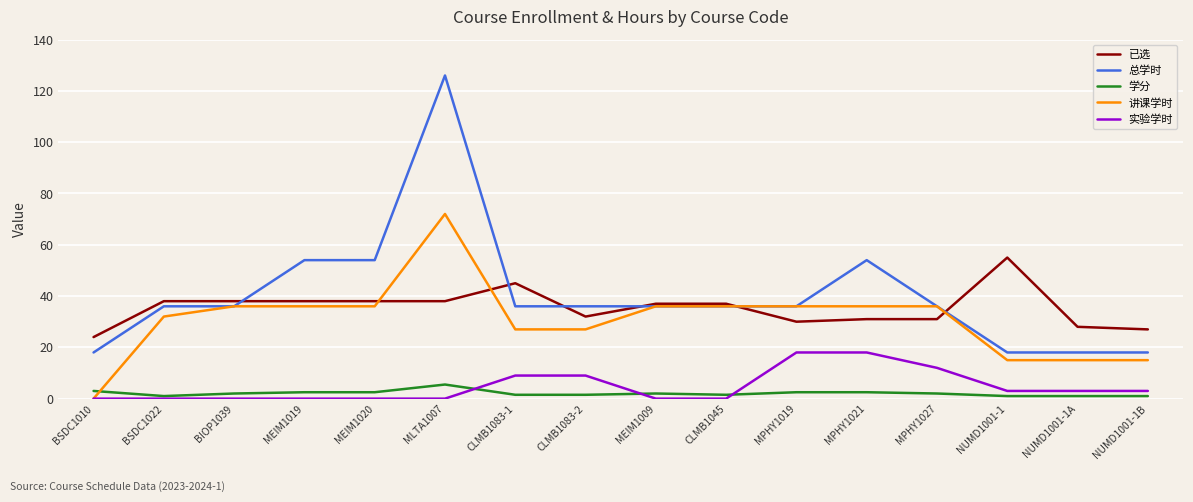

What position from the left is BIOP1039?

3